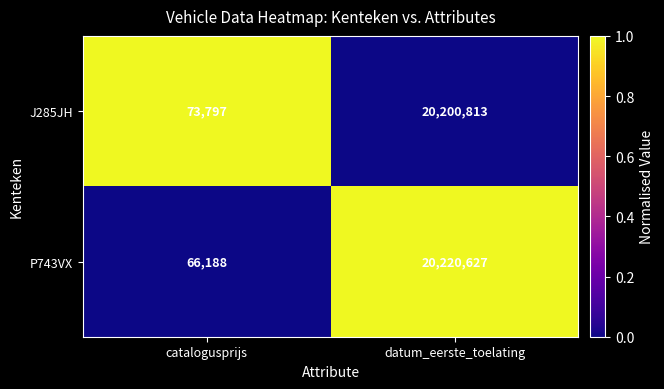

Where is P743VX nearest to the value 10143407?

catalogusprijs